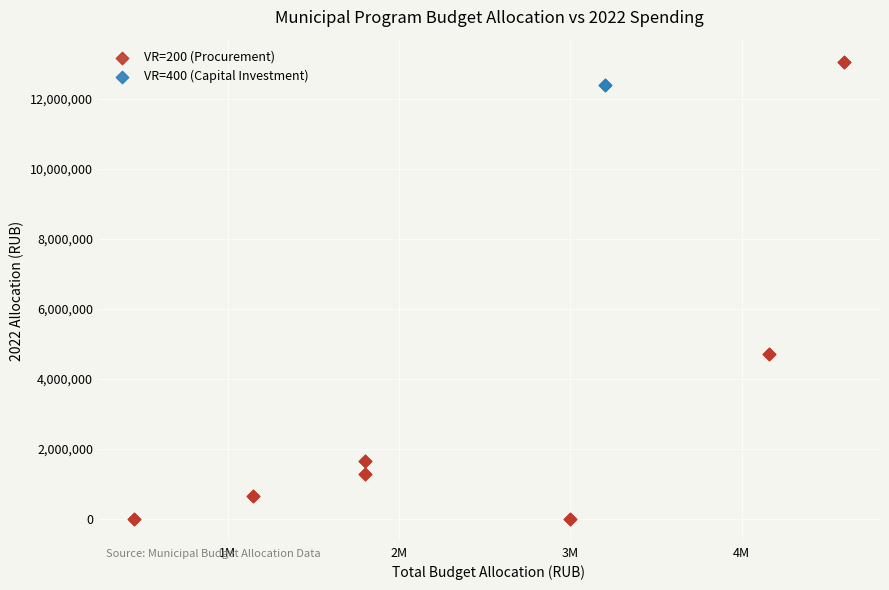

What are all the series names shown in the legend?

VR=200 (Procurement), VR=400 (Capital Investment)